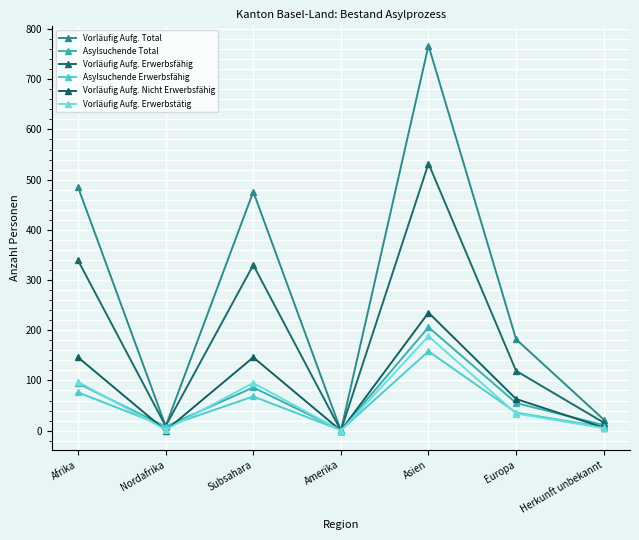

What is the average value of the Vorläufig Aufg. Erwerbstätig series?

60